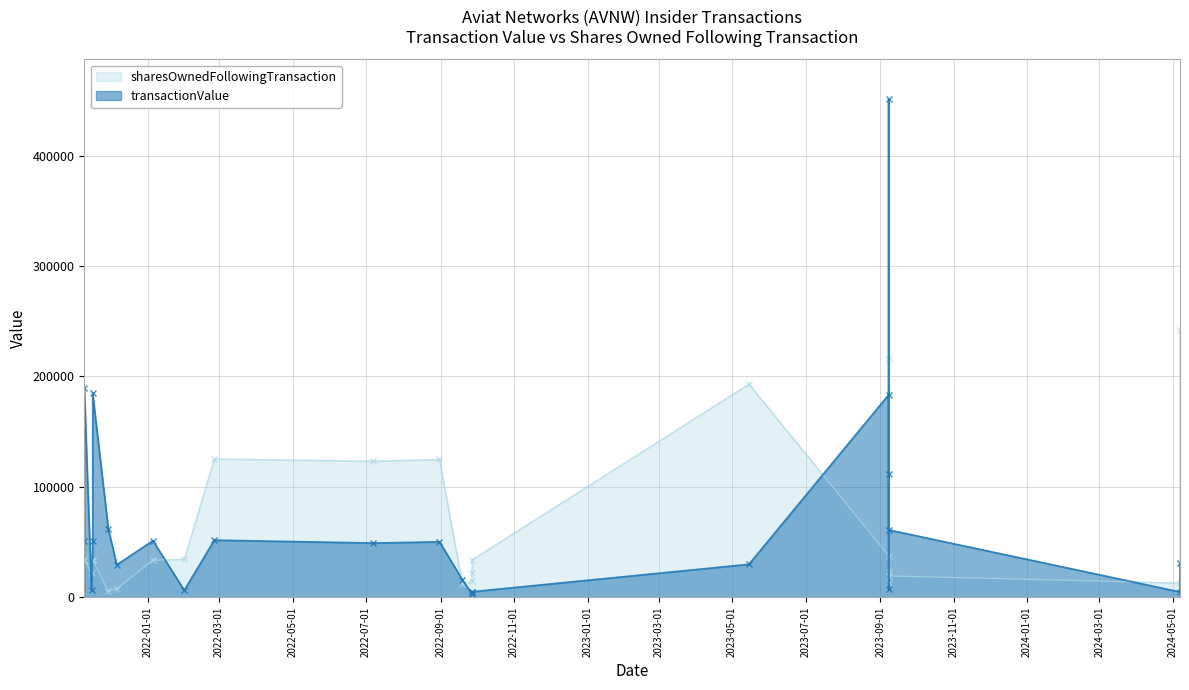

How many data points in sharesOwnedFollowingTransaction are above 33488?

9